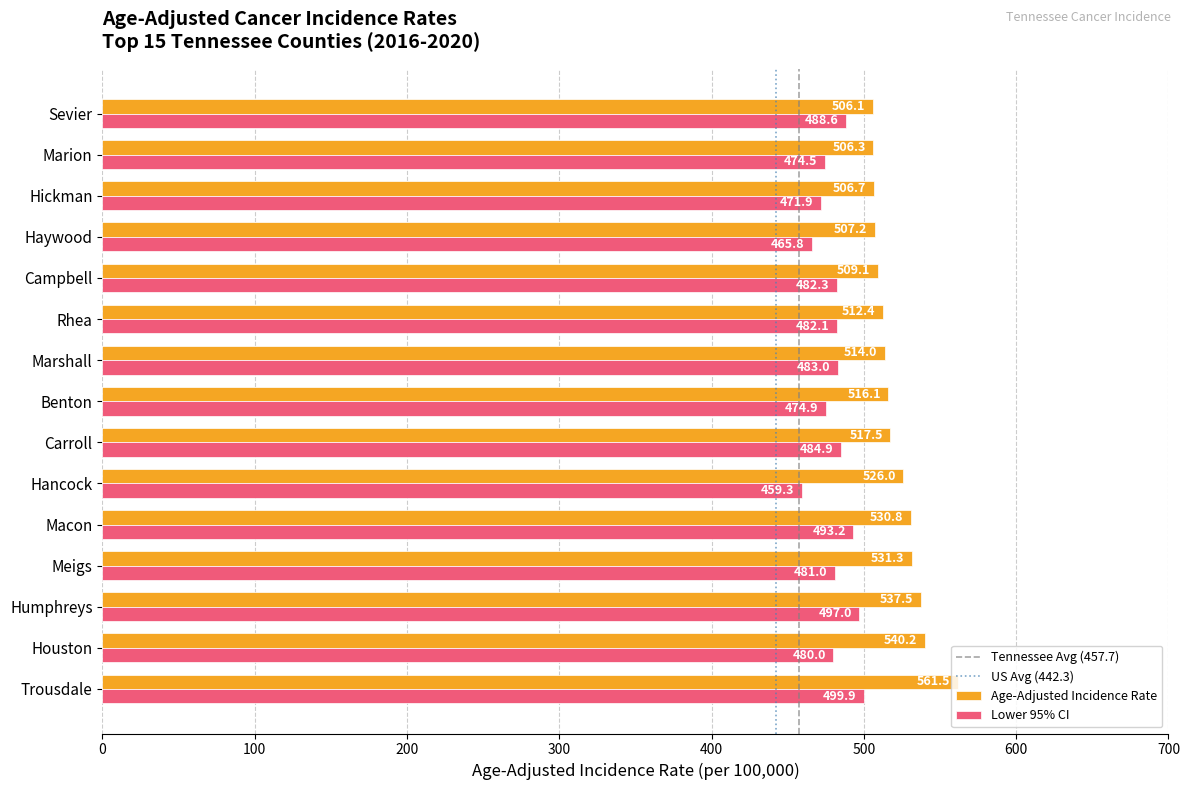

What is the smallest value displayed?

459.3